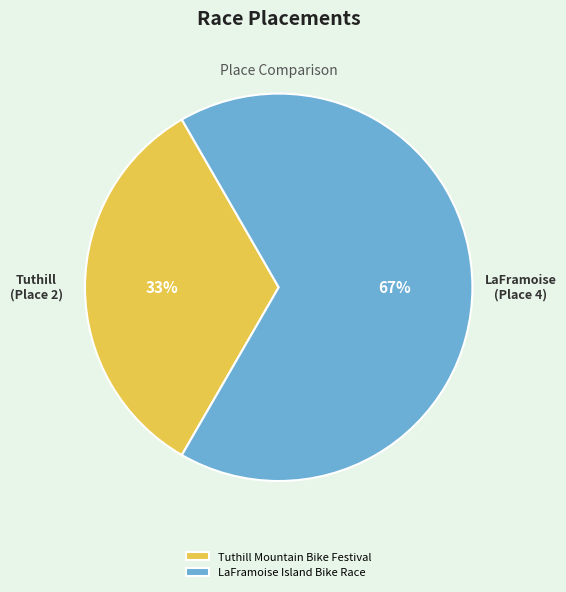

To the nearest percent, what is the combined percentage of LaFramoise Island Bike Race and Tuthill Mountain Bike Festival?

100%